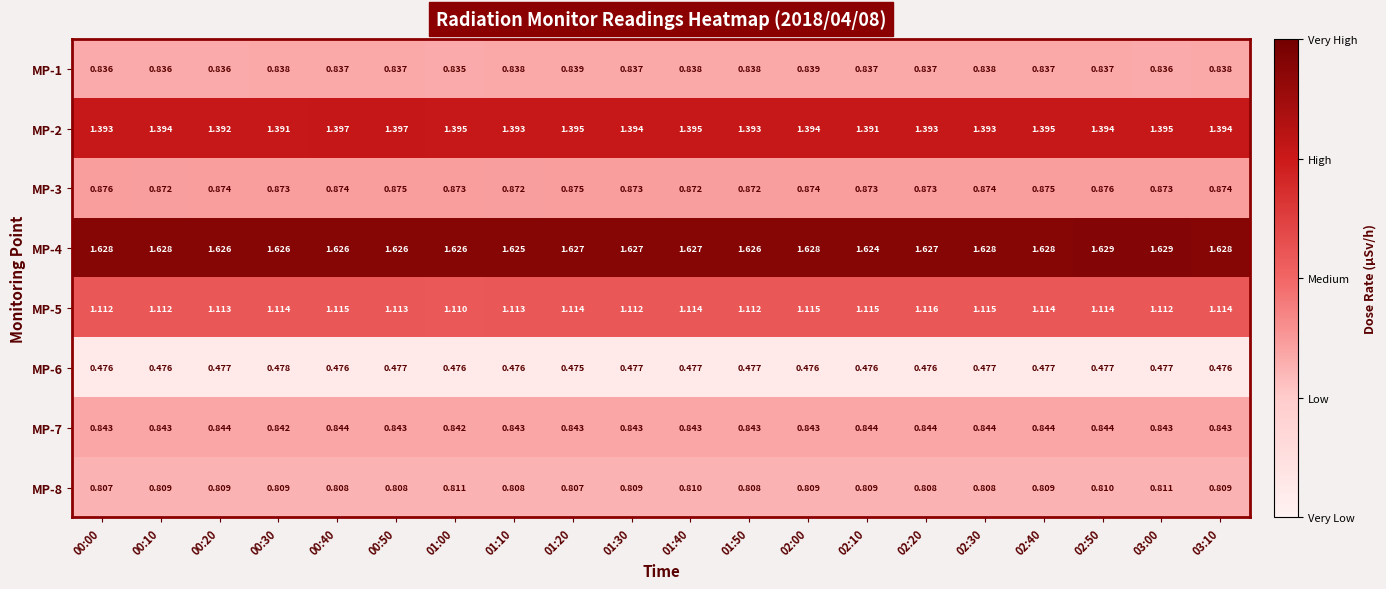

Is the value of MP-2 at 00:50 greater than the value of MP-5 at 00:50?

Yes